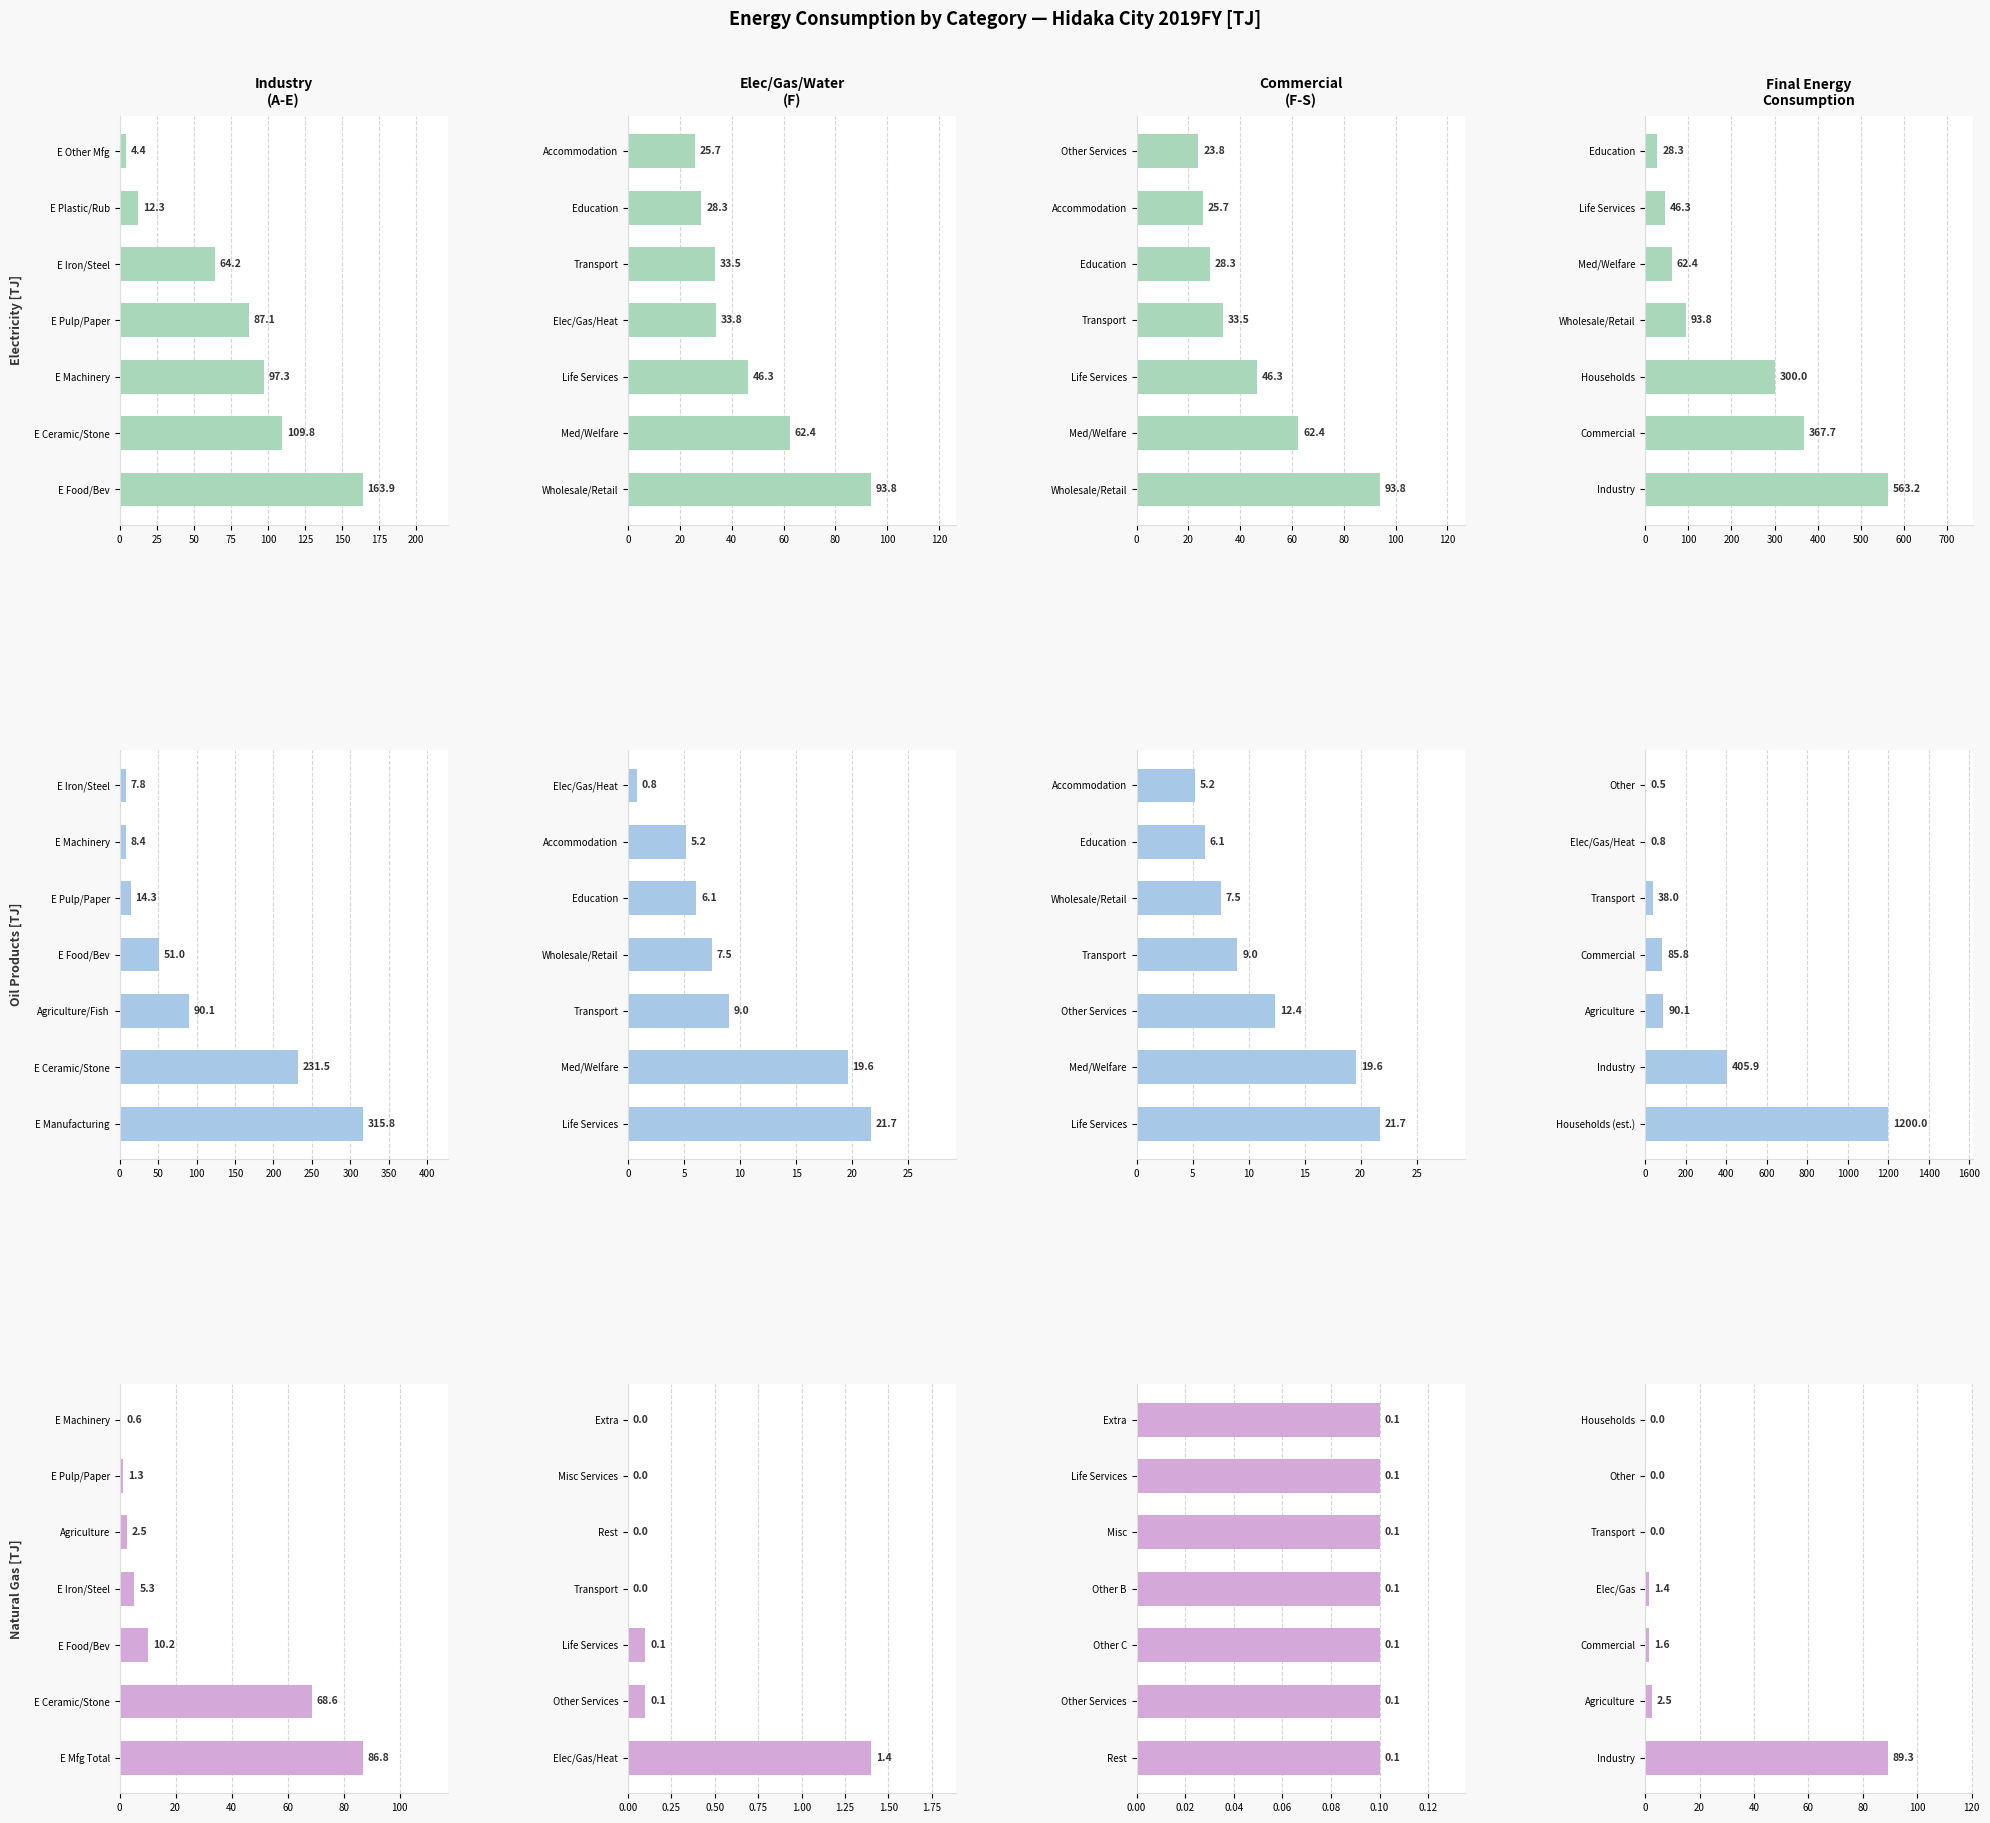

What is the value of the Oil Products [TJ] bar at the 4th from the left?

85.8